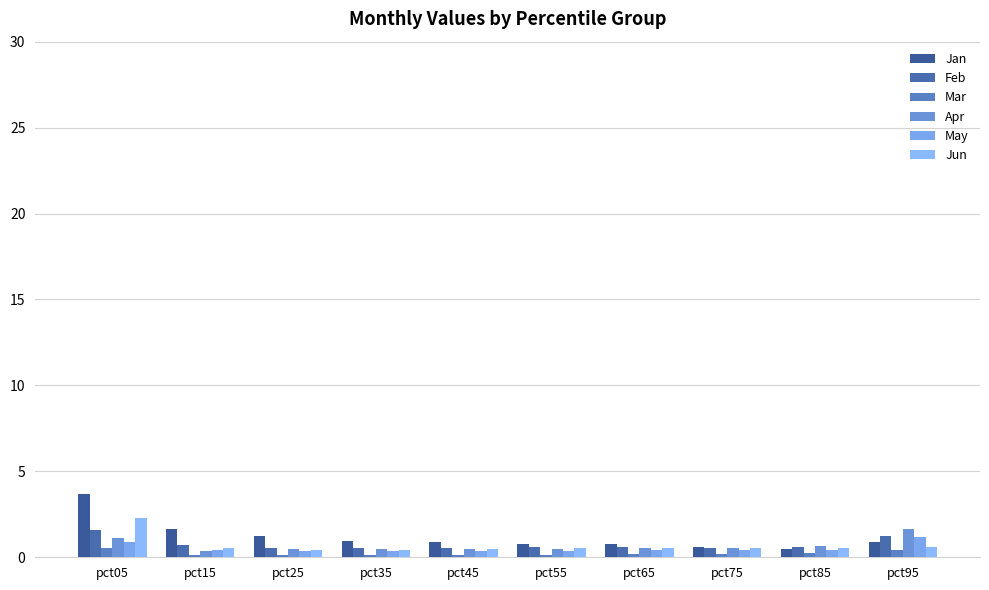

What value does the Jun series have at pct35?

0.4